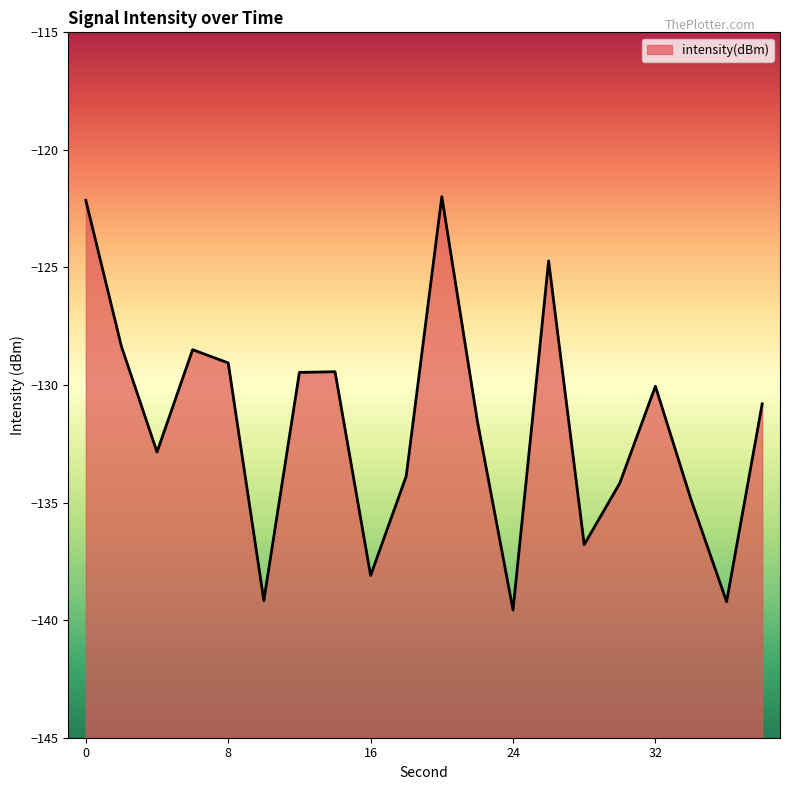

At which category does the data reach its first local peak?

6